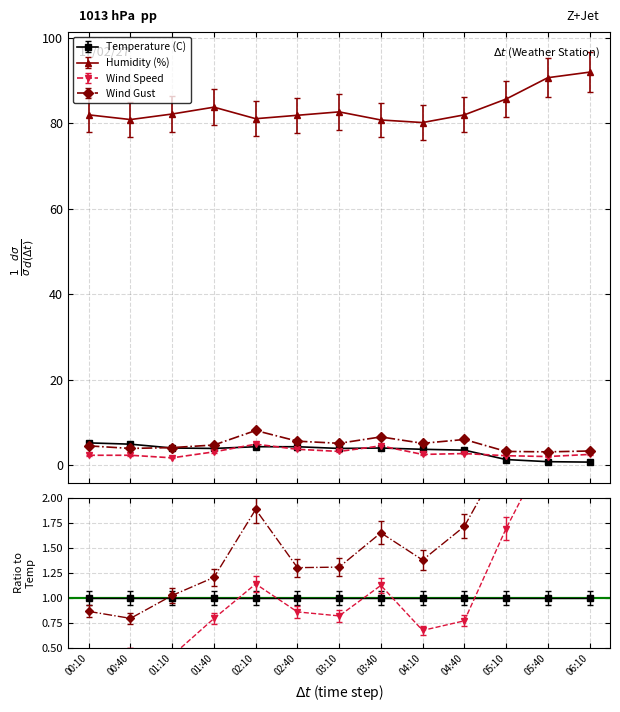

Reading left to right, transcribe all the data shown in this chart.

Temperature (C): 5.2	4.9	4.0	3.9	4.3	4.3	3.9	4.0	3.7	3.5	1.3	0.8	0.7
Humidity (%): 82.0	80.9	82.2	83.8	81.1	81.9	82.7	80.8	80.2	82.0	85.7	90.7	92.0
Wind Speed: 2.3	2.3	1.7	3.1	4.9	3.7	3.2	4.5	2.5	2.7	2.2	2.0	2.5
Wind Gust: 4.5	3.9	4.1	4.7	8.1	5.6	5.1	6.6	5.1	6.0	3.2	3.1	3.3